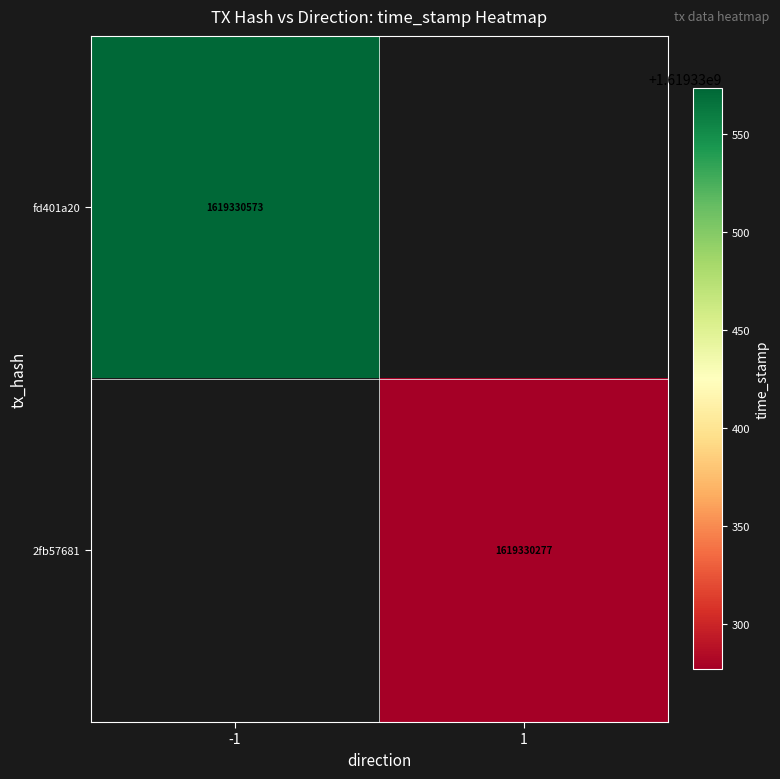

At which label is 2fb57681 closest to 809665138?

-1